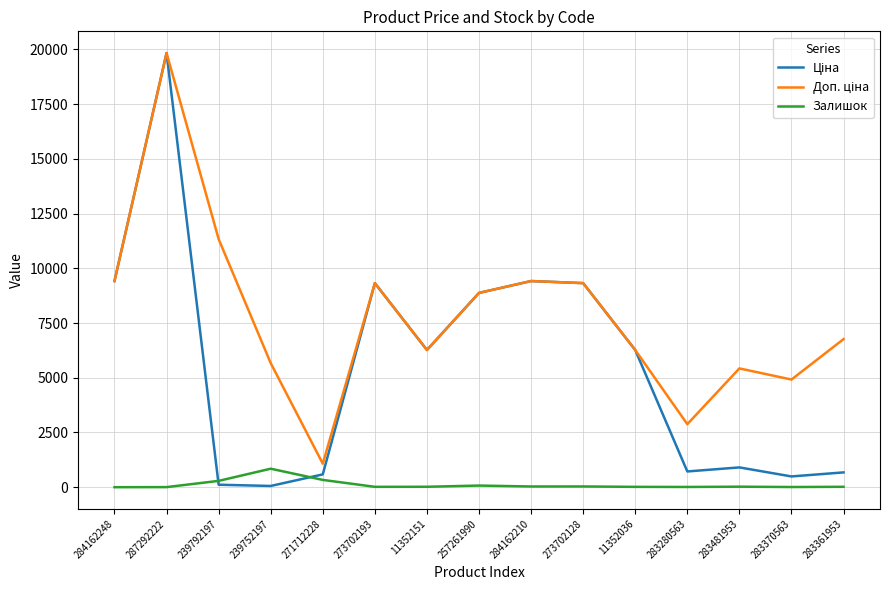

At which category does the chart reach its peak across all series?

287292222